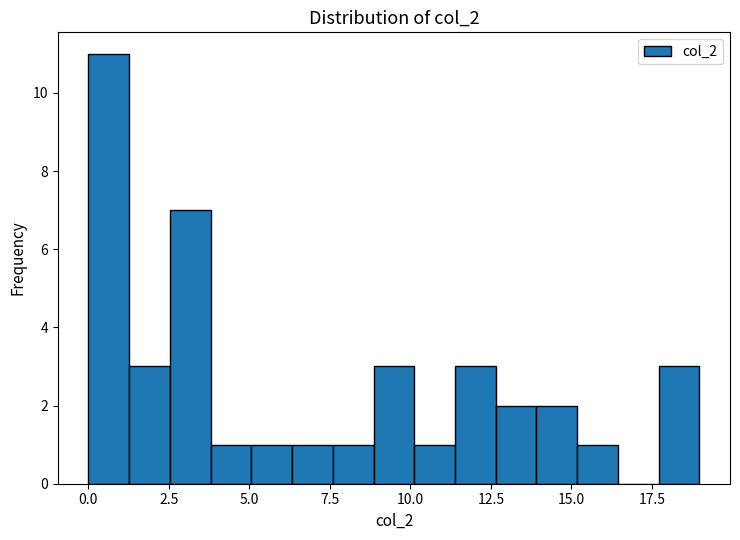

Read against the x-axis, roughly where is the centre of the tallest bar?

0.5